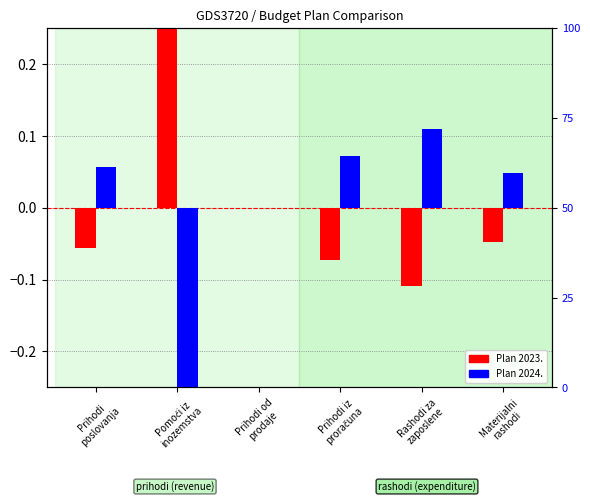

The Plan 2023. (normalized) series shows -0.0 at Materijalni
rashodi. True or false?

False